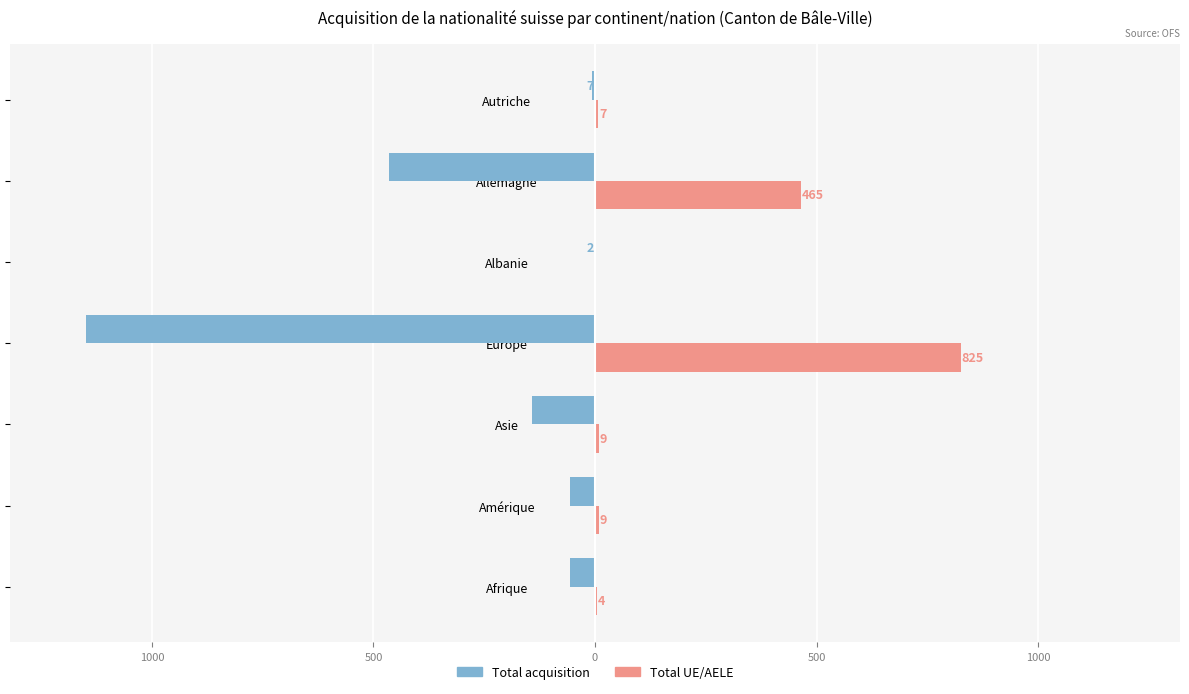

Reading right to left, what are all the values shown in this chart?

Total acquisition: -7	-466	-2	-1148	-143	-57	-56
Total UE/AELE: 7	465	0	825	9	9	4